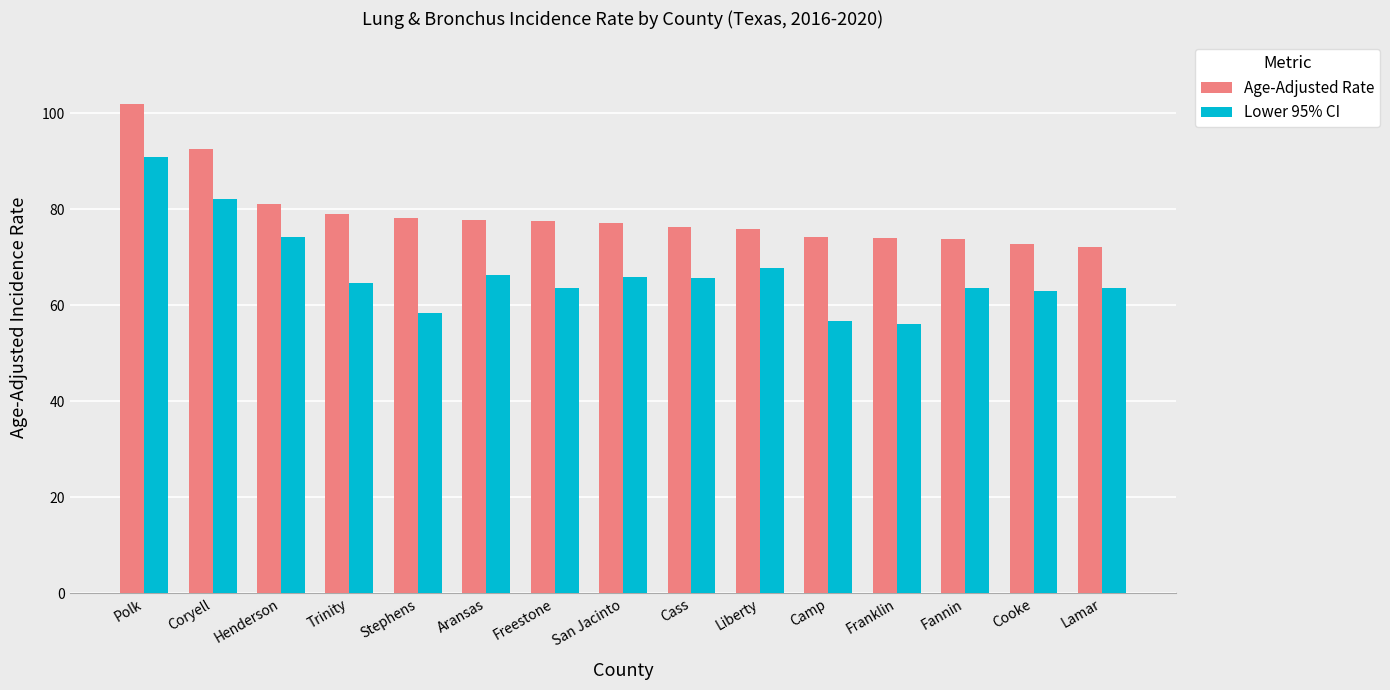

What are all the series names shown in the legend?

Age-Adjusted Rate, Lower 95% CI